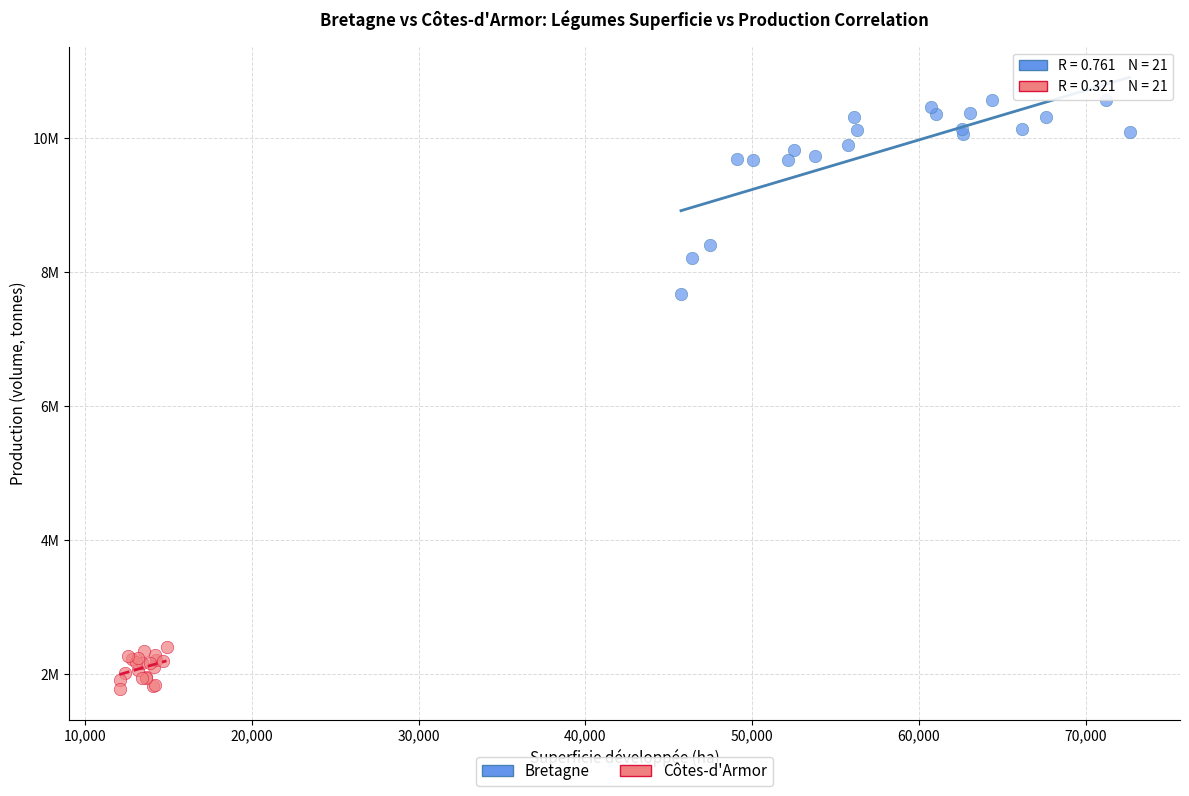

What are all the series names shown in the legend?

Bretagne, Côtes-d'Armor